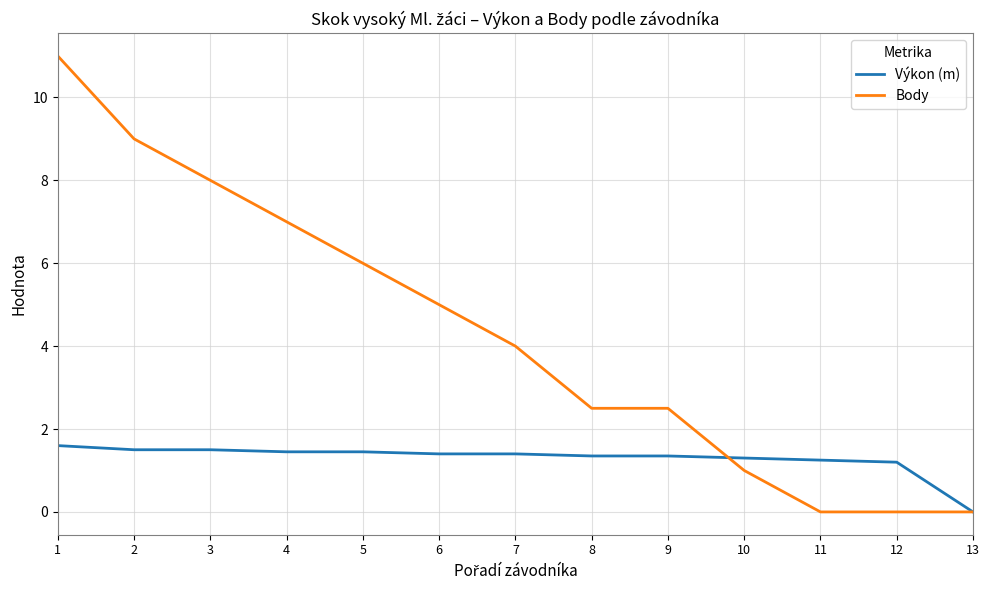

What is the total value across all series at 6?

6.4